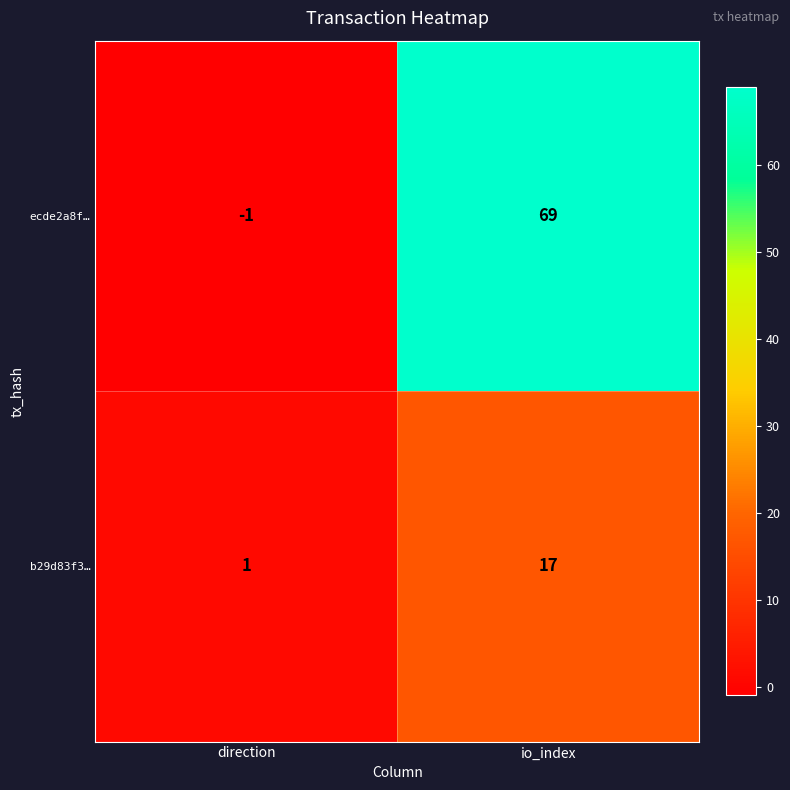

Rank the series by their maximum value, from highest to lowest.

ecde2a8f…, b29d83f3…